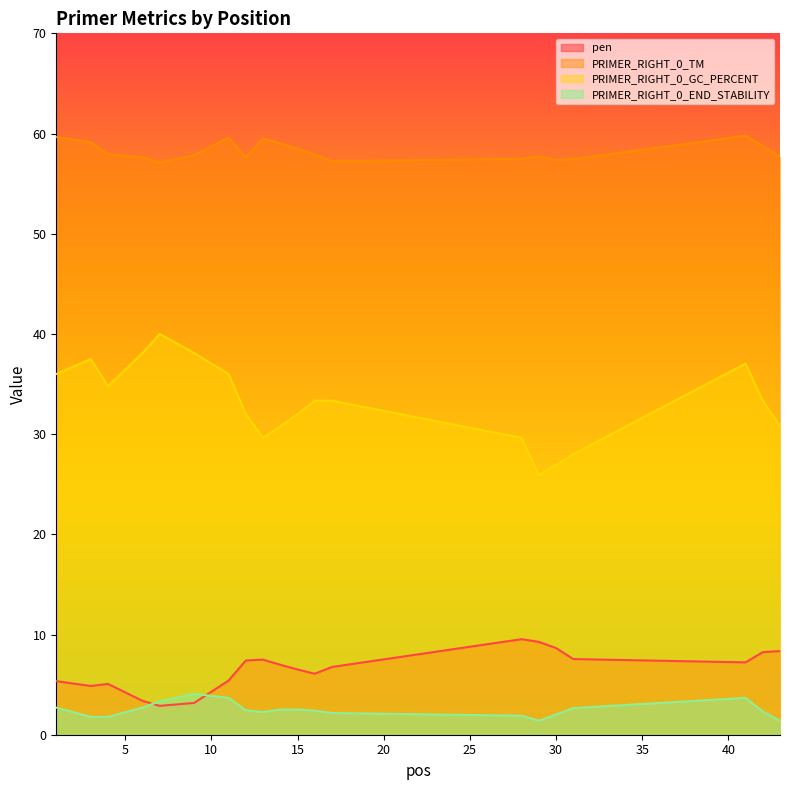

Which series changed the most between 3 and 28?

PRIMER_RIGHT_0_GC_PERCENT